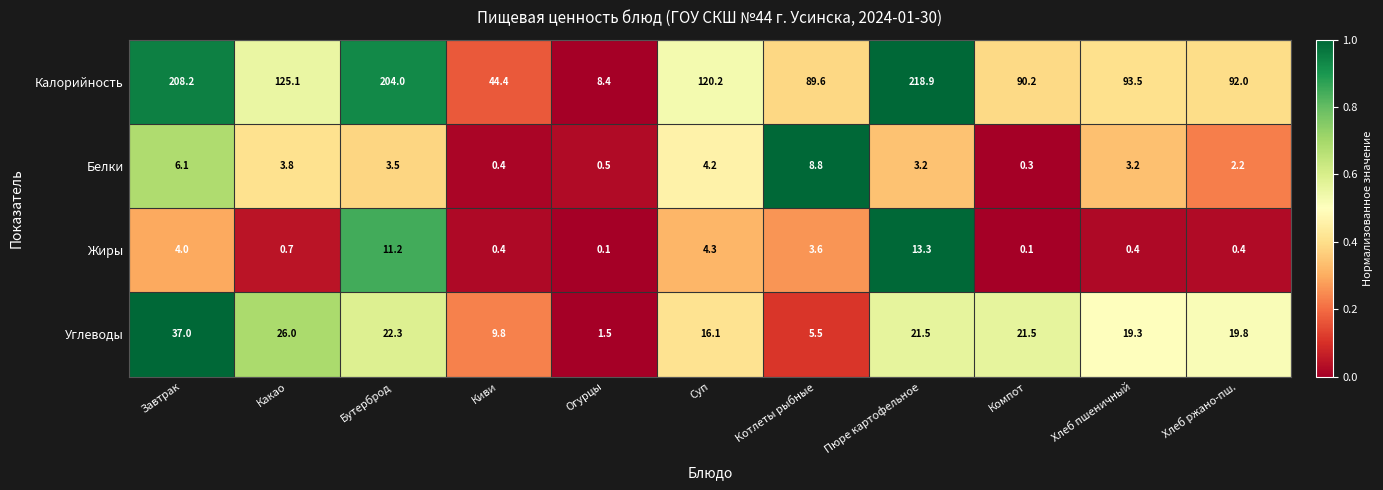

Count the number of categories in the chart.

11